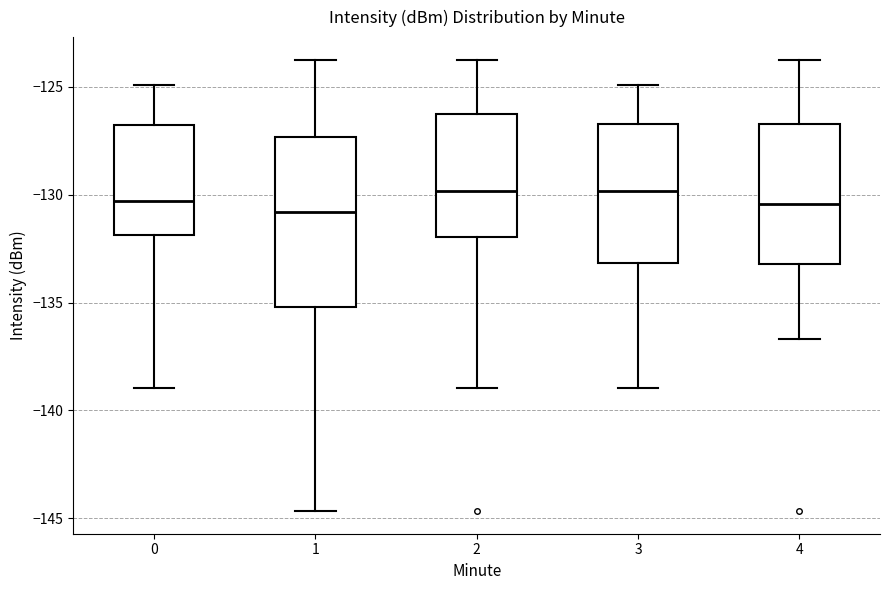

Where does the median line of the box at x = 3 sit on the y-axis? The values are not printed on the chart, so give them approximately, as read against the axis.

-130.0